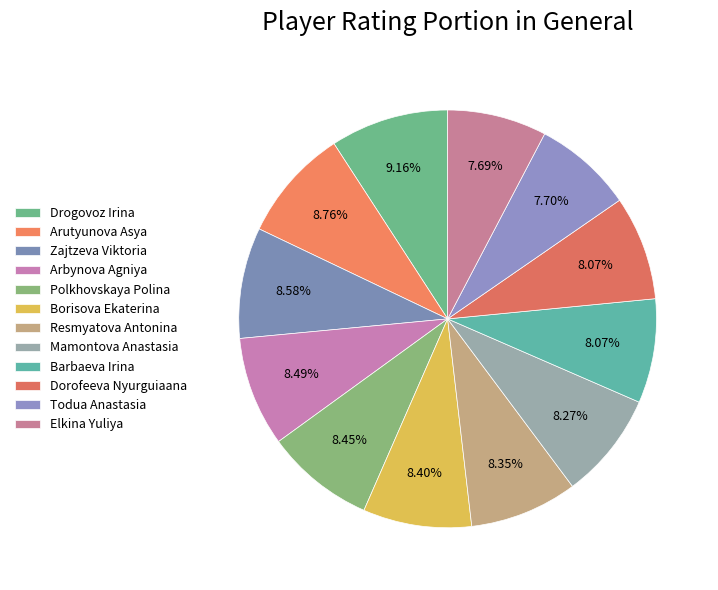

Do Drogovoz Irina and Resmyatova Antonina together represent more than half of the pie?

No